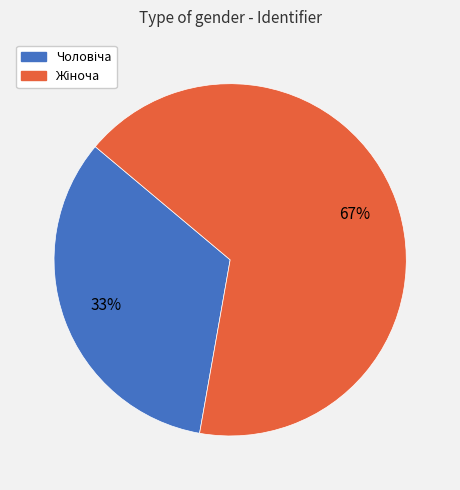

Is there a majority slice in this chart?

Yes